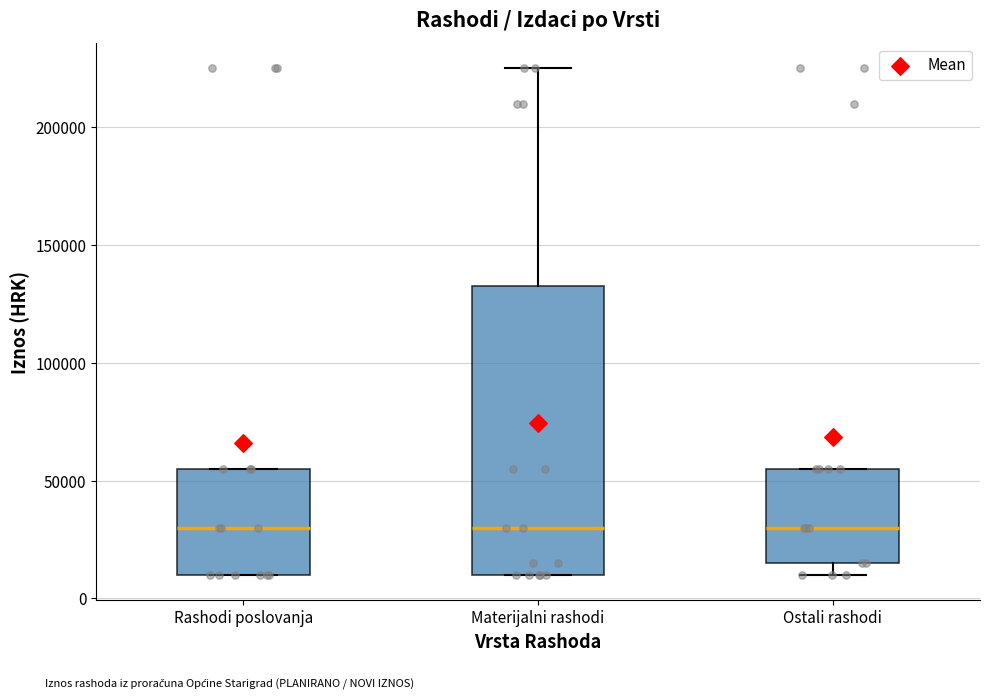

Reading left to right, read every box against the y-axis: the position of its median line, the range the box covers, and the ends of its whiskers. The values are not printed on the chart, so give them approximately, as read against the axis.

Rashodi poslovanja: median 30000, box 10000 to 55000, whiskers 10000 to 55000
Materijalni rashodi: median 30000, box 10000 to 135000, whiskers 10000 to 225000
Ostali rashodi: median 30000, box 15000 to 55000, whiskers 10000 to 55000